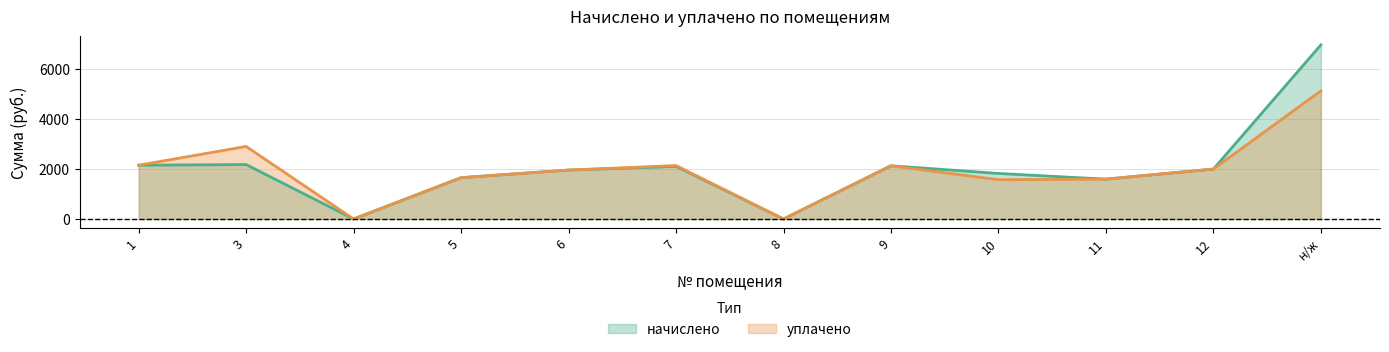

Which series has the largest total across all categories?

начислено